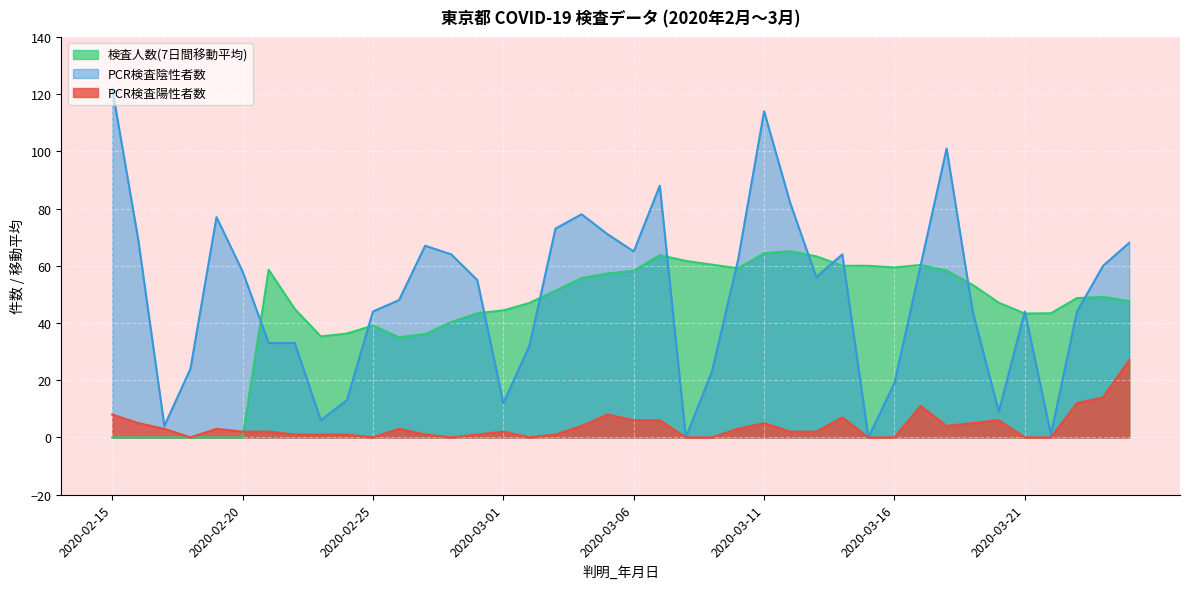

In 検査人数(7日間移動平均), how many points are lower than both neighbors (excluding endpoints)?

5